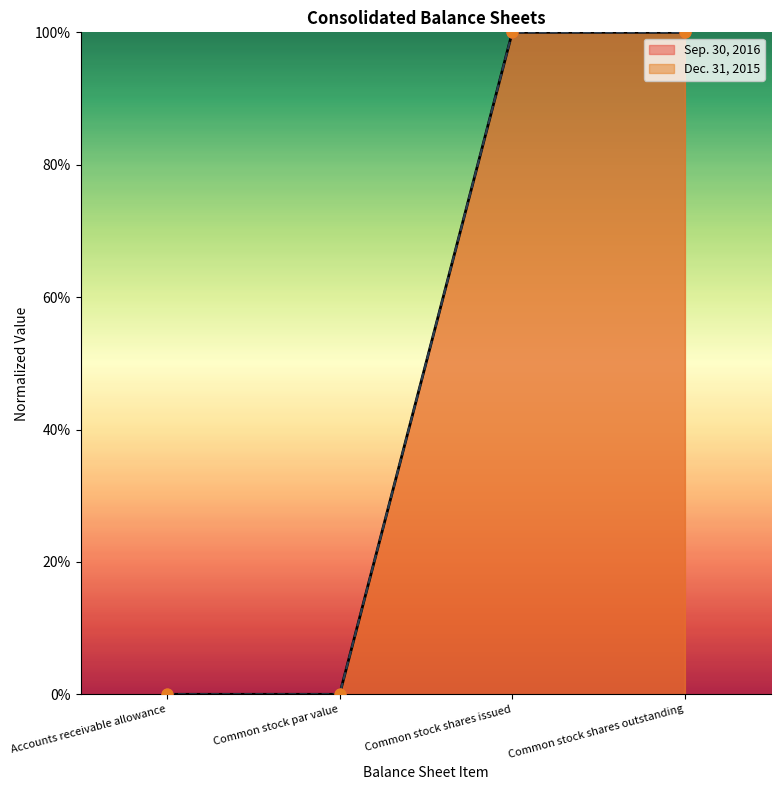

Which series has the largest total across all categories?

Sep. 30, 2016